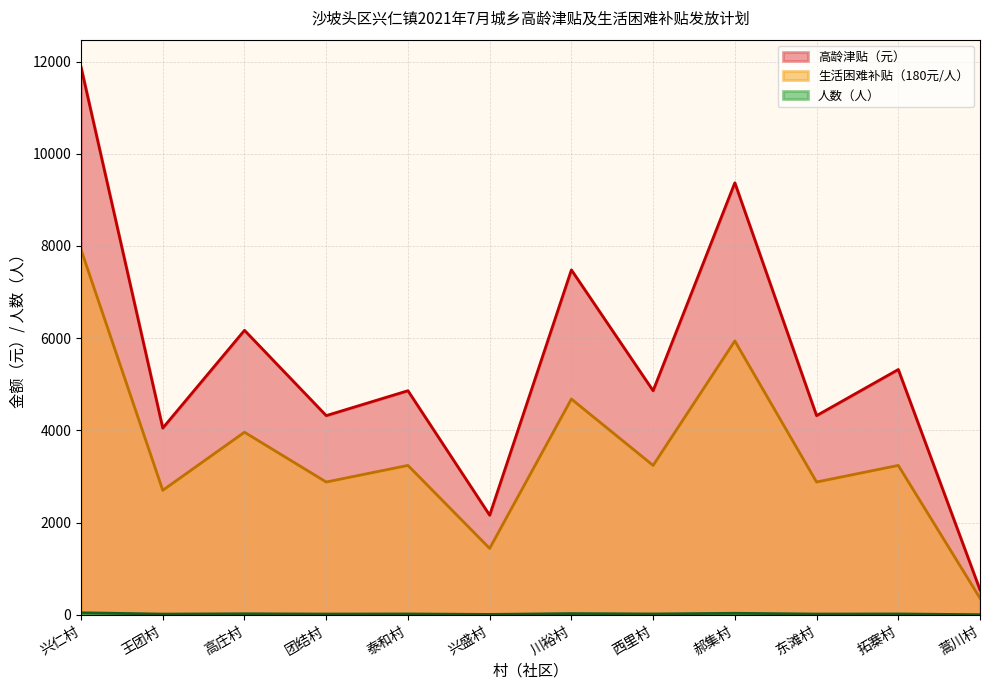

True or false: 生活困难补贴（180元/人） has a value of 1440 at 兴盛村.

True